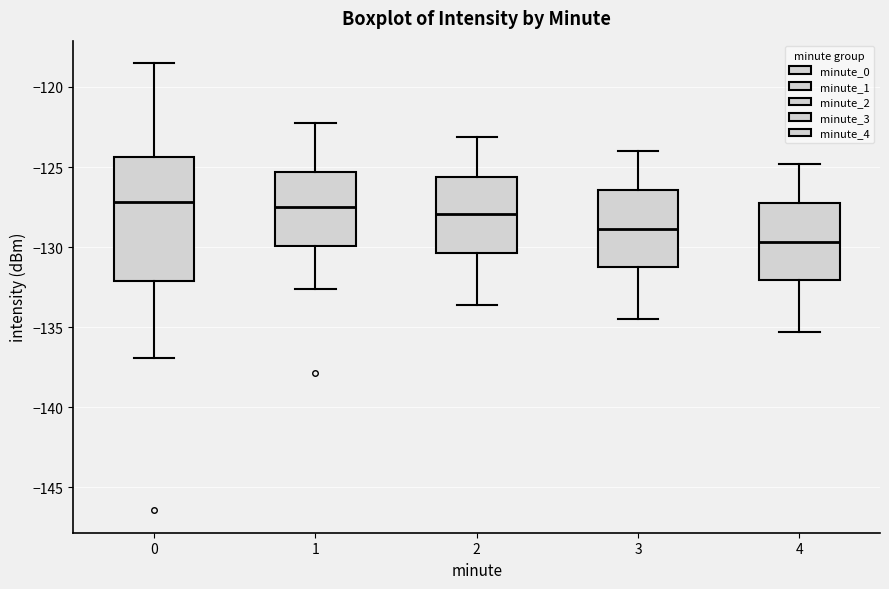

Reading left to right, read every box against the y-axis: the position of its median line, the range the box covers, and the ends of its whiskers. The values are not printed on the chart, so give them approximately, as read against the axis.

0: median -127.0, box -132.0 to -124.5, whiskers -137.0 to -118.5
1: median -127.5, box -130.0 to -125.5, whiskers -132.5 to -122.0
2: median -128.0, box -130.5 to -125.5, whiskers -133.5 to -123.0
3: median -129.0, box -131.0 to -126.5, whiskers -134.5 to -124.0
4: median -129.5, box -132.0 to -127.0, whiskers -135.5 to -125.0